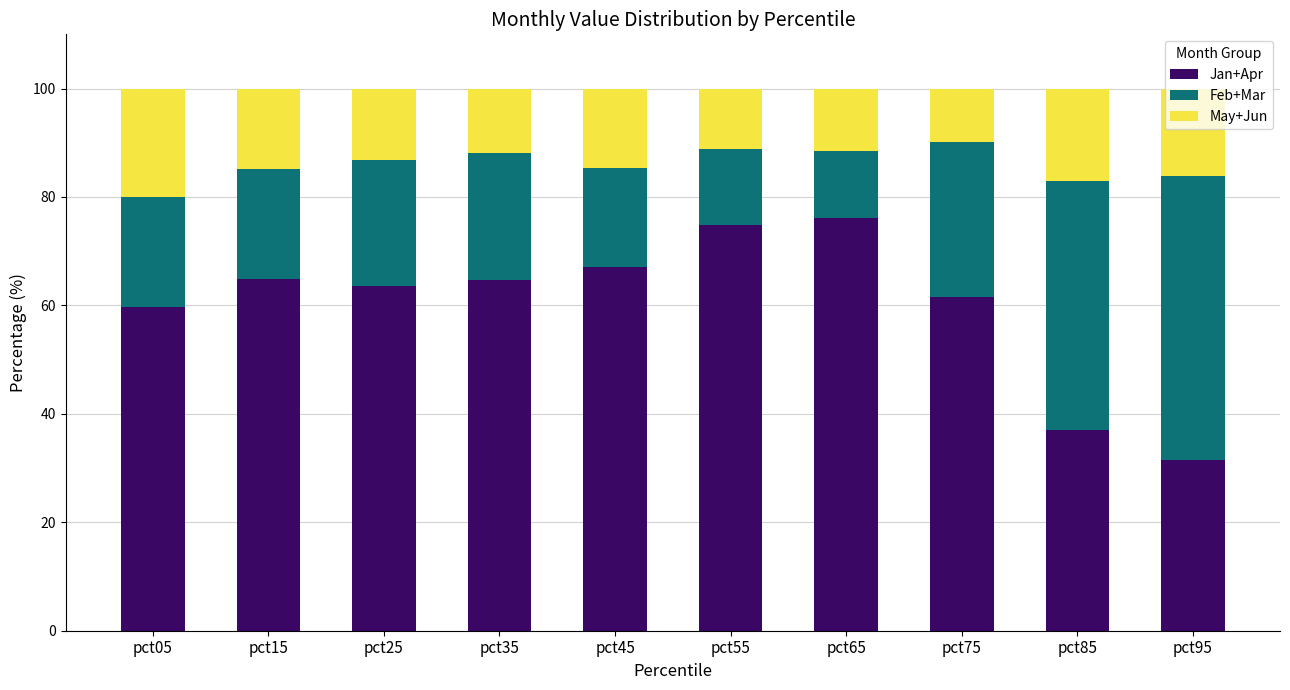

What is the total value across all series at pct45?

100.0